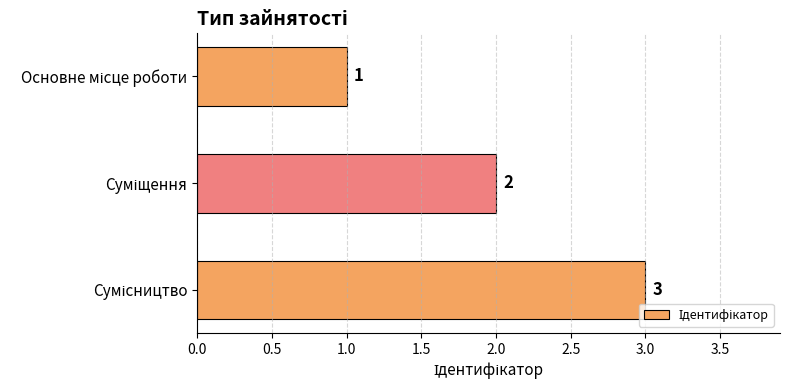

What is the value of the 1st bar from the top?

1